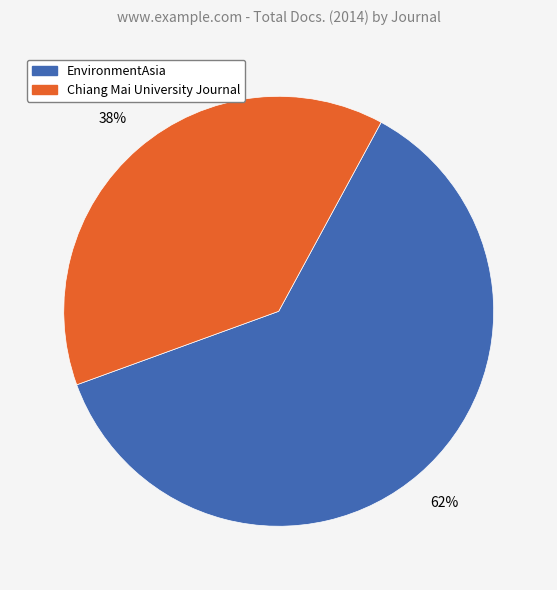

True or false: EnvironmentAsia accounts for 62% of the total.

True